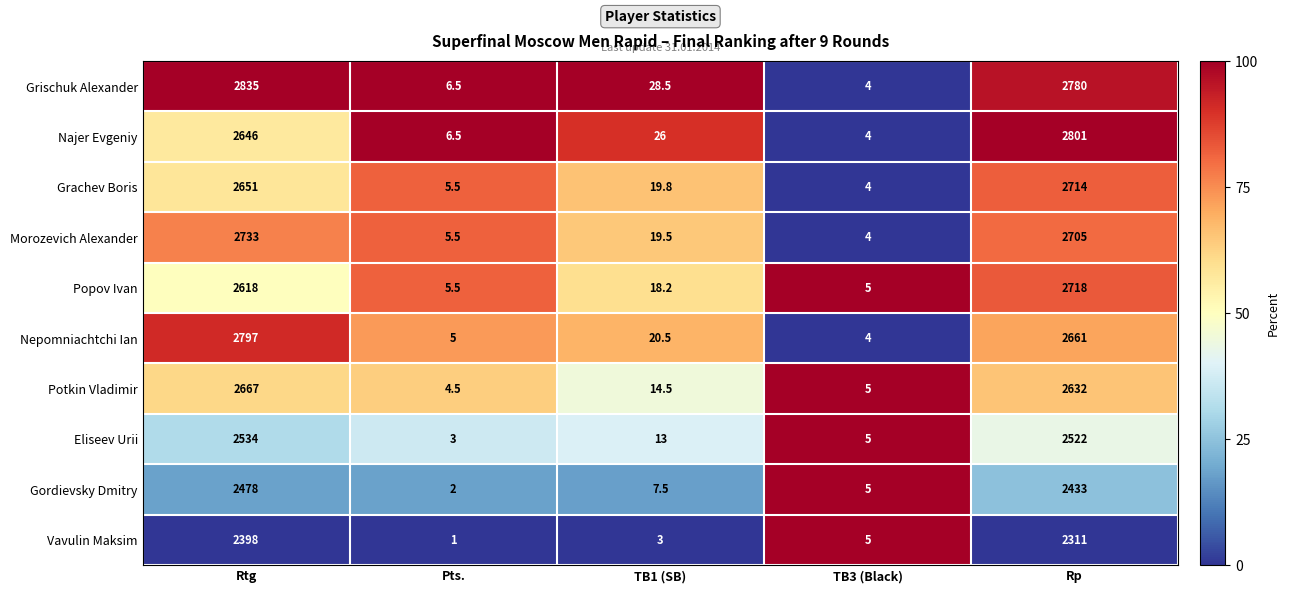

What is the difference between the maximum and minimum values in the Vavulin Maksim series?

2397.0